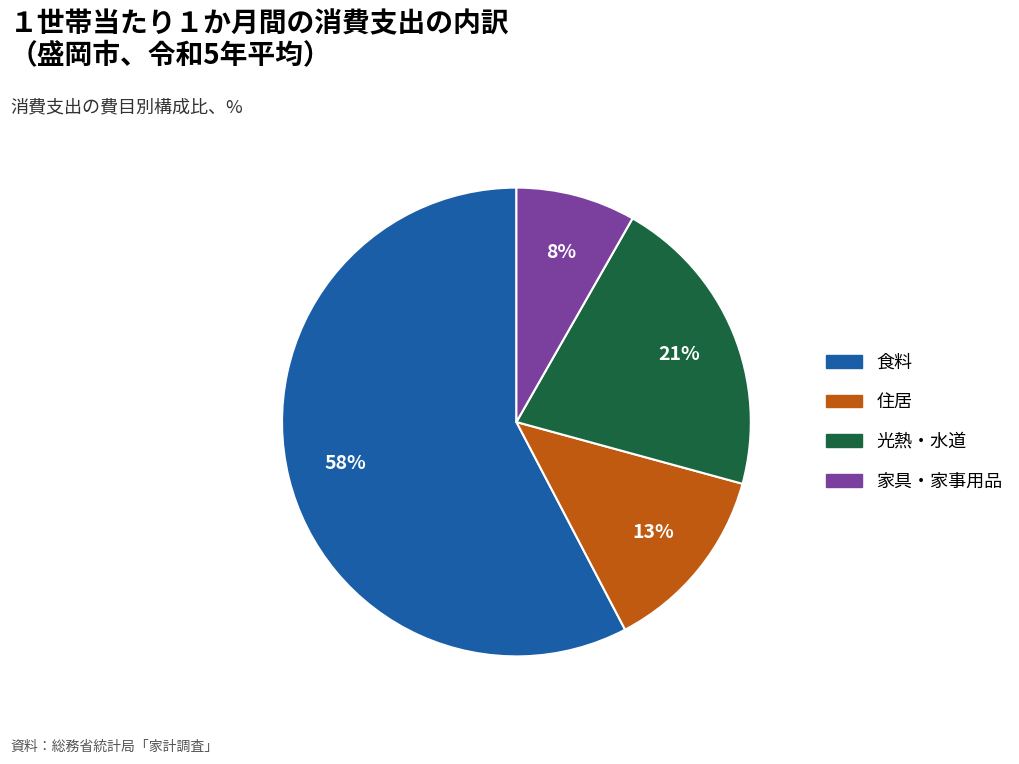

Is there any slice that represents more than half of the pie?

Yes